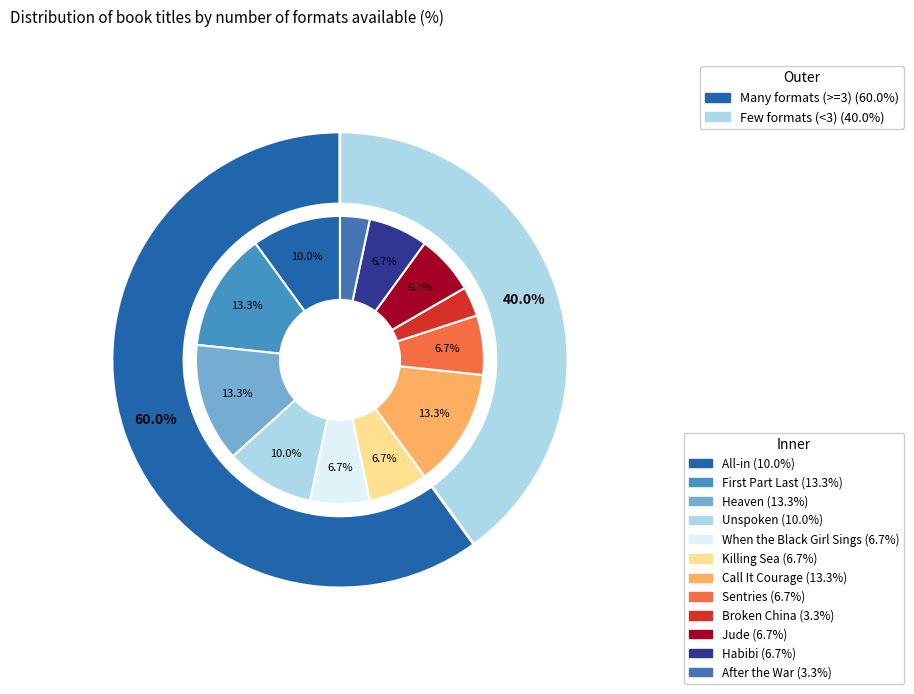

What is the ratio of the value at Unspoken to the value at Jude?

1.5